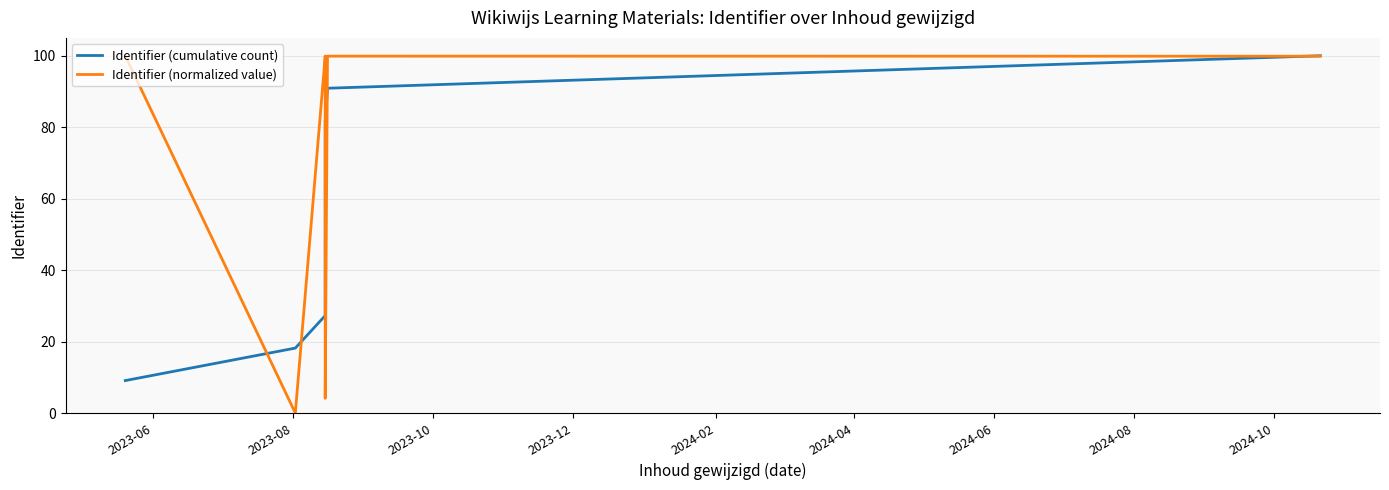

How many lines are shown in the chart?

2